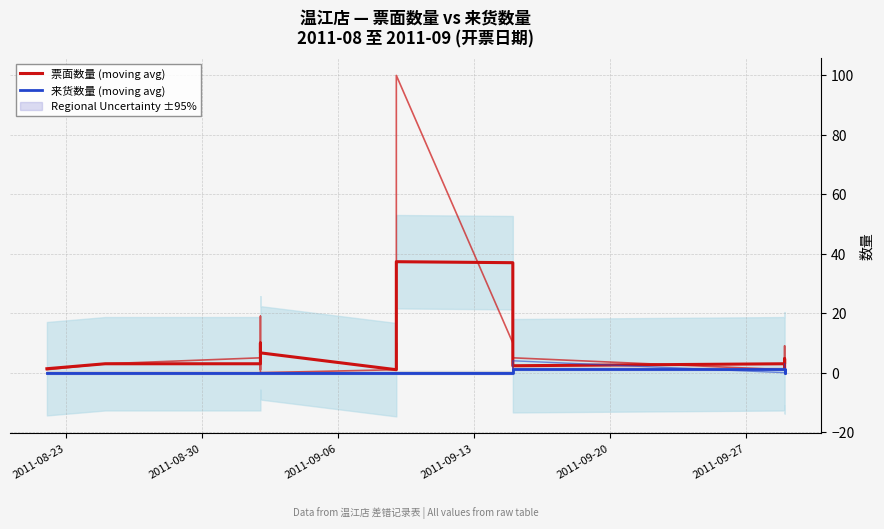

How many 来货数量 (moving avg) values are between 0 and 1?

21